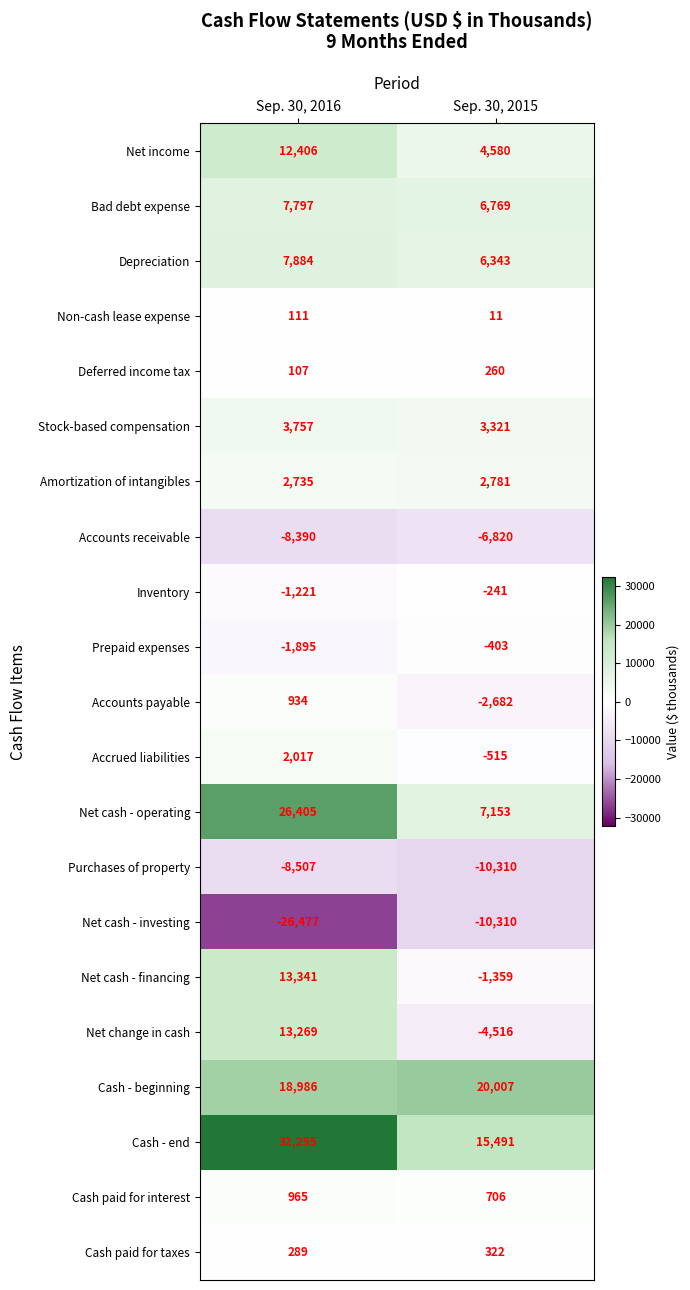

What is the spread (max minus min) of values at Sep. 30, 2016?

58732